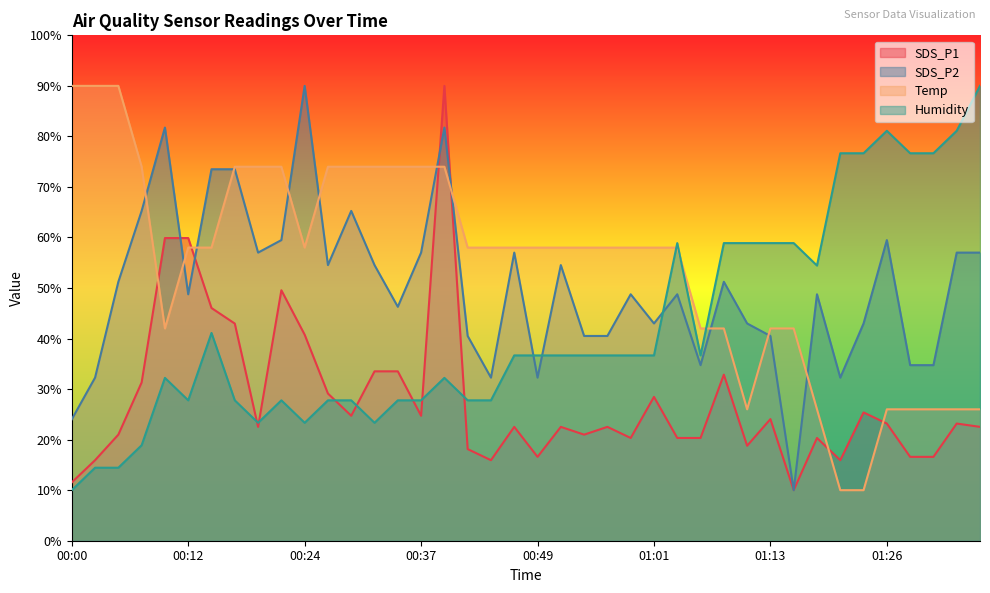

At 00:10, list the series in order from smallest to largest.

Humidity, Temp, SDS_P1, SDS_P2